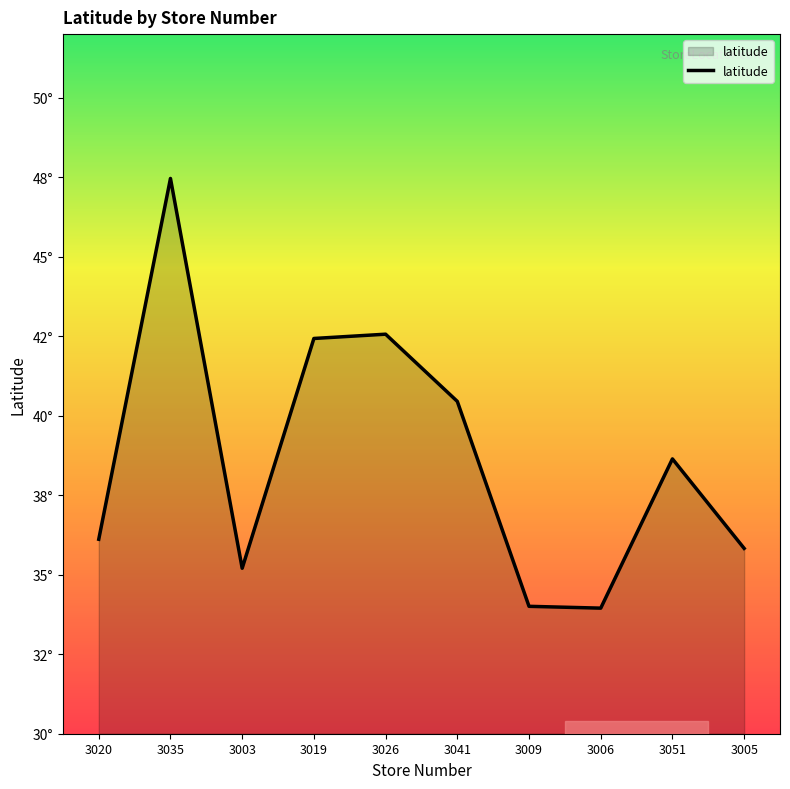

Is this an area chart (filled region under the line)?

Yes